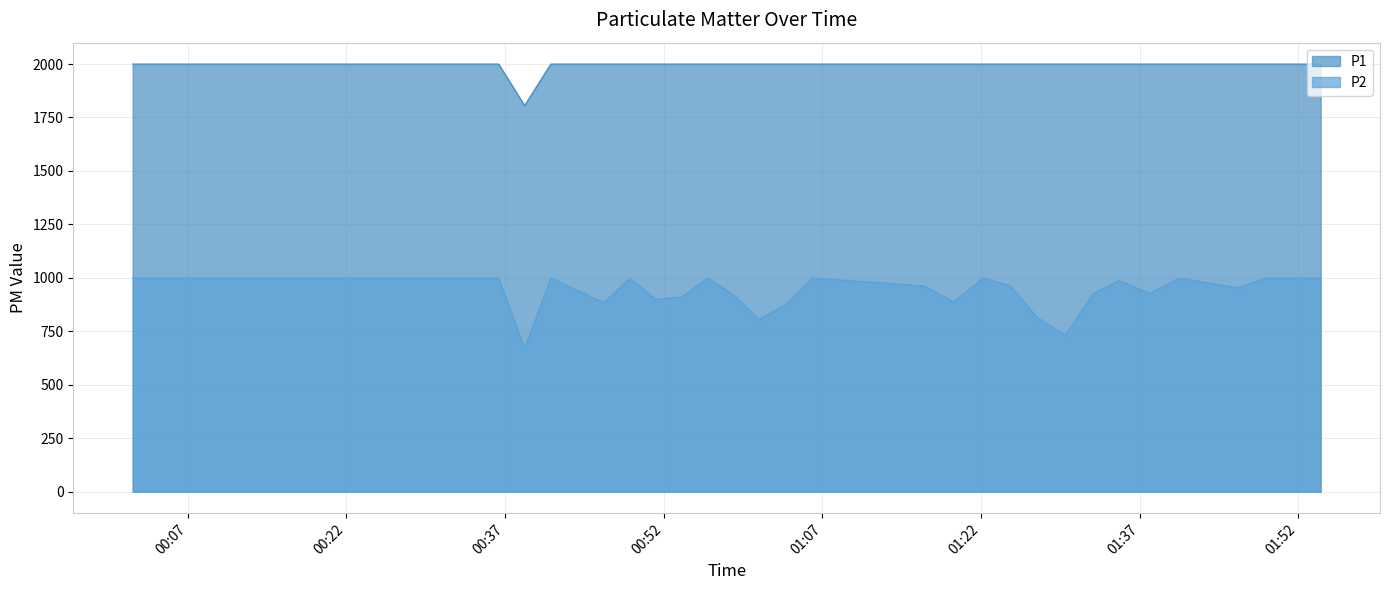

Reading left to right, what are all the values shown in this chart?

P1: 1999.9	1999.9	1999.9	1999.9	1999.9	1999.9	1999.9	1999.9	1999.9	1999.9	1999.9	1999.9	1999.9	1999.9	1999.9	1806.0	1999.9	1999.9	1999.9	1999.9	1999.9	1999.9	1999.9	1999.9	1999.9	1999.9	1999.9	1999.9	1999.9	1999.9	1999.9	1999.9	1999.9	1999.9	1999.9	1999.9	1999.9	1999.9	1999.9	1999.9
P2: 999.9	999.9	999.9	999.9	999.9	999.9	999.9	999.9	999.9	999.9	999.9	999.9	999.9	999.9	999.9	670.5	999.9	884.0	999.9	900.6	911.4	999.9	923.1	806.3	871.6	999.9	962.8	887.8	999.9	963.5	814.2	732.3	926.0	987.8	927.4	999.9	953.4	999.9	999.9	999.9